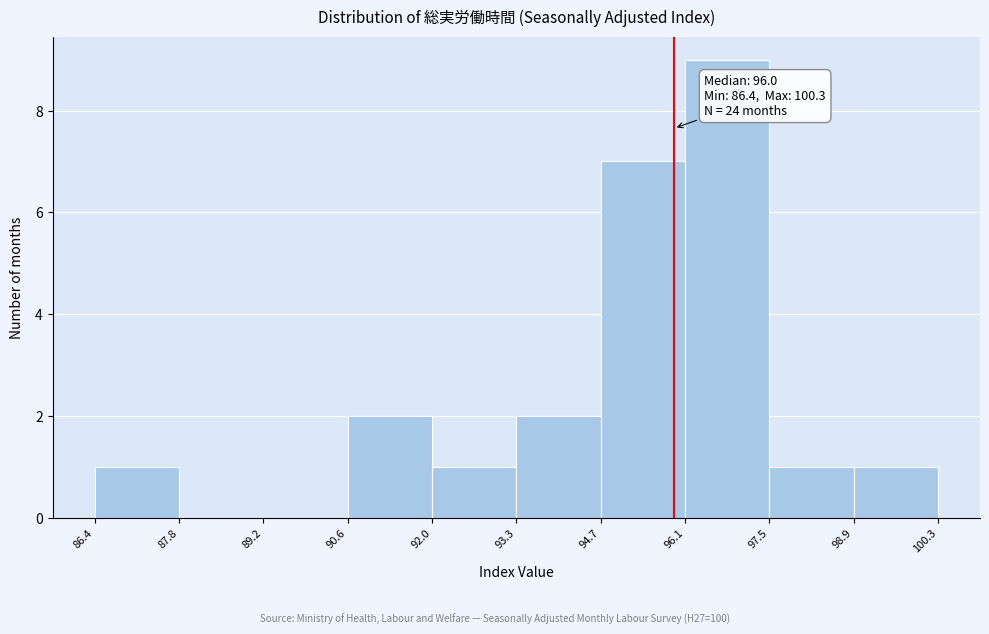

Which range on the x-axis has the tallest bar?

96.1 to 97.5